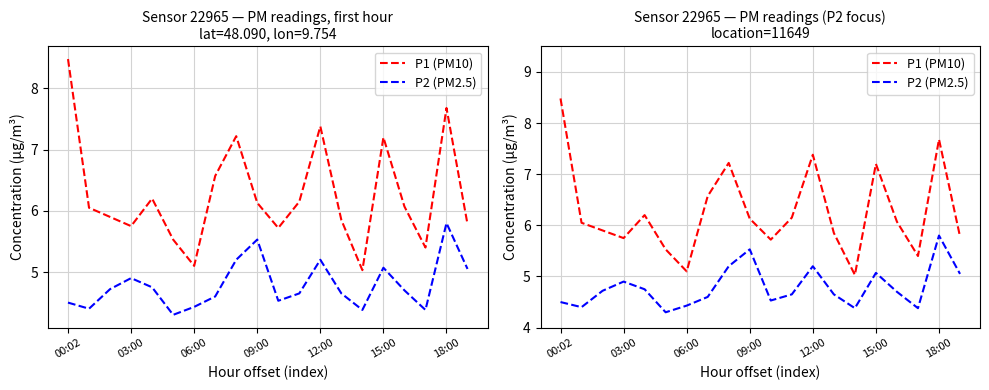

In P2 (PM2.5), how many points are higher than both neighbors (excluding endpoints)?

5